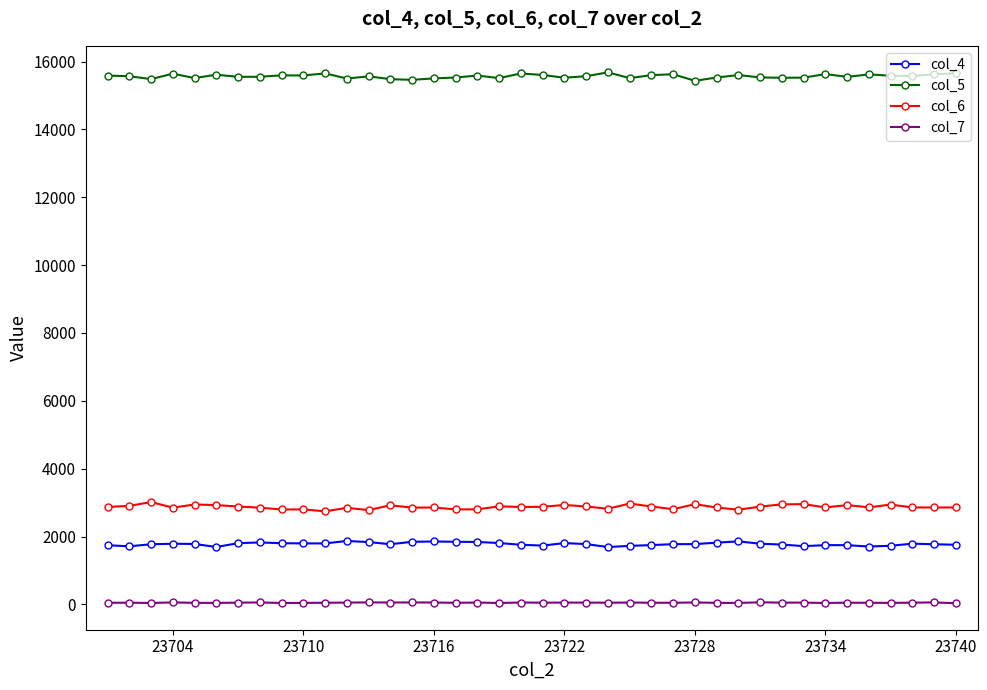

List the series in order of their peak value, lowest first.

col_7, col_4, col_6, col_5